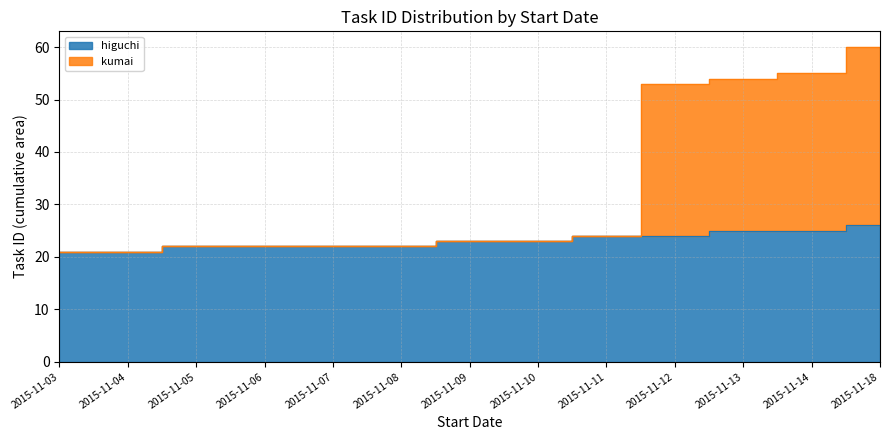

True or false: higuchi has a value of 10 at 2015-11-05.

False